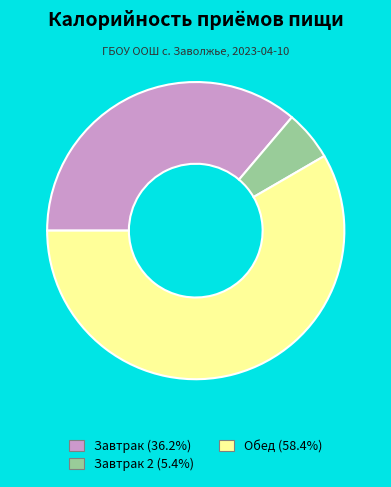

What is the ratio of the value at Завтрак (36.2%) to the value at Завтрак 2 (5.4%)?

6.7